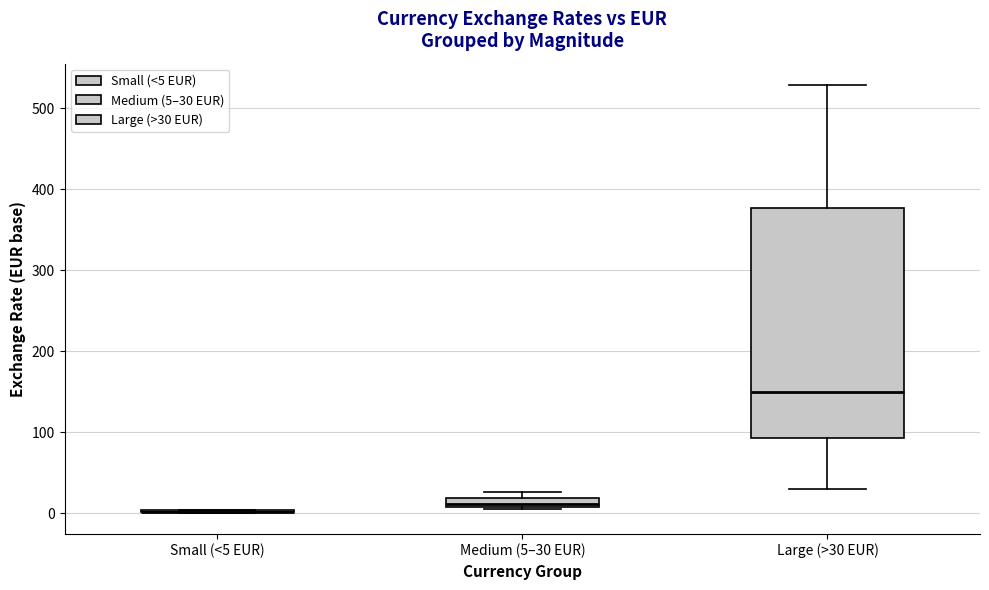

Where does the median line of the box for Large (>30 EUR) sit on the y-axis? The values are not printed on the chart, so give them approximately, as read against the axis.

150